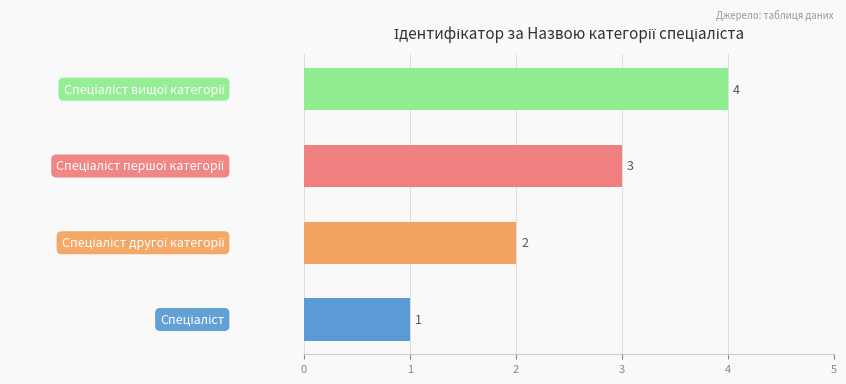

What is the sum of all values?

10